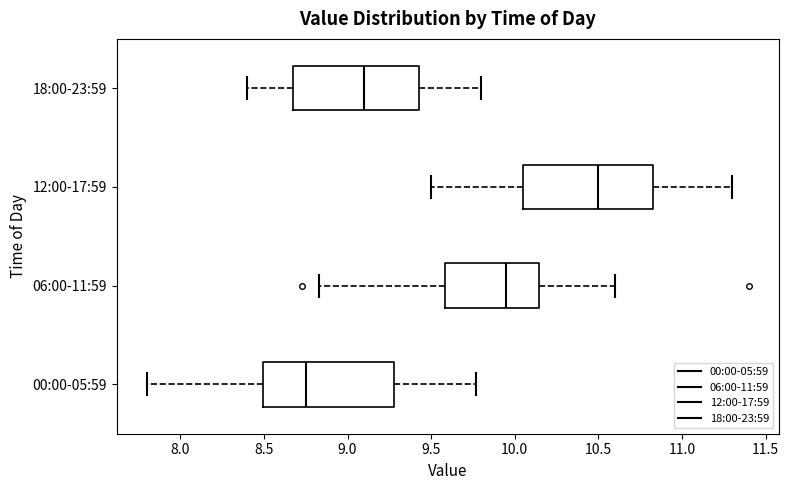

Where does the median line of the box for 06:00-11:59 sit on the x-axis? The values are not printed on the chart, so give them approximately, as read against the axis.

9.95